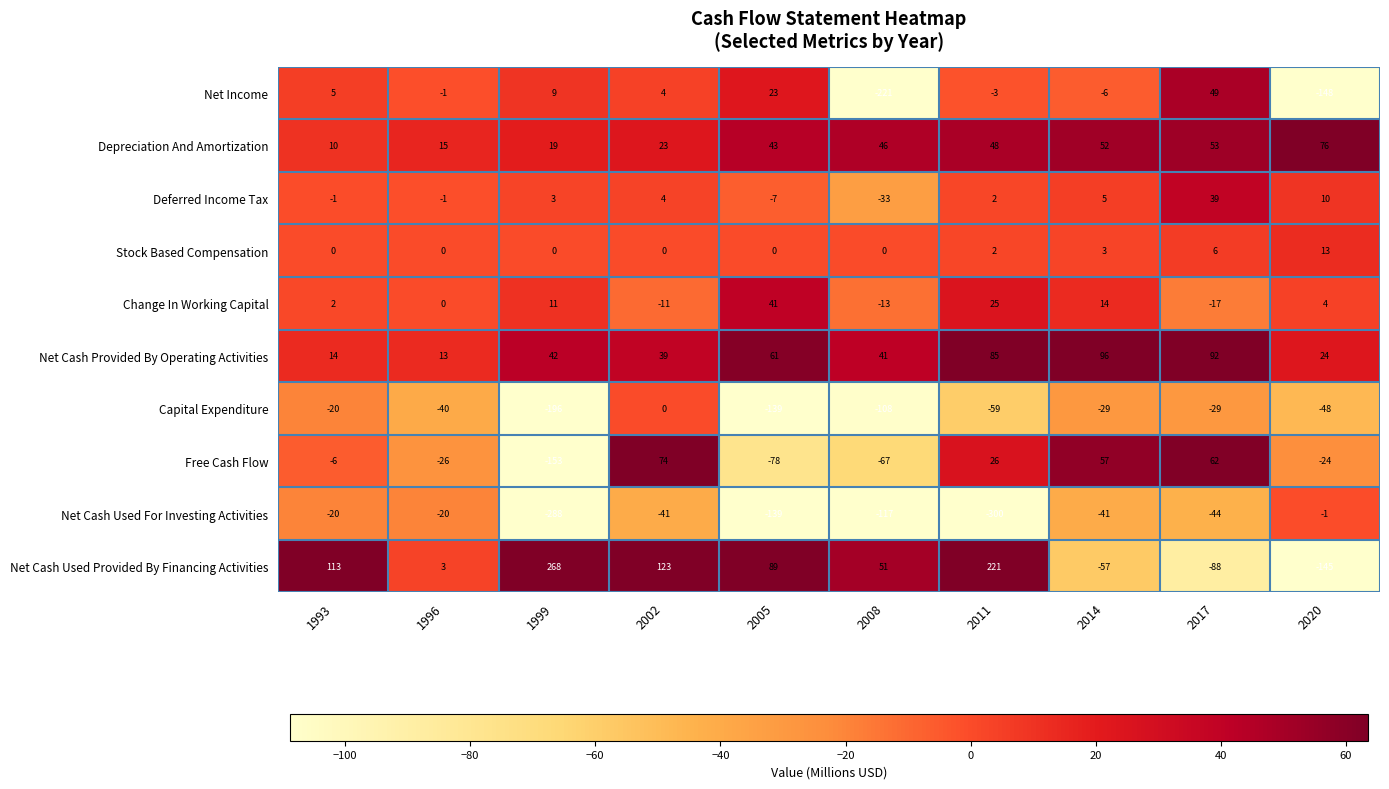

List the series in order of their peak value, highest first.

Net Cash Used Provided By Financing Activities, Net Cash Provided By Operating Activities, Depreciation And Amortization, Free Cash Flow, Net Income, Change In Working Capital, Deferred Income Tax, Stock Based Compensation, Capital Expenditure, Net Cash Used For Investing Activities